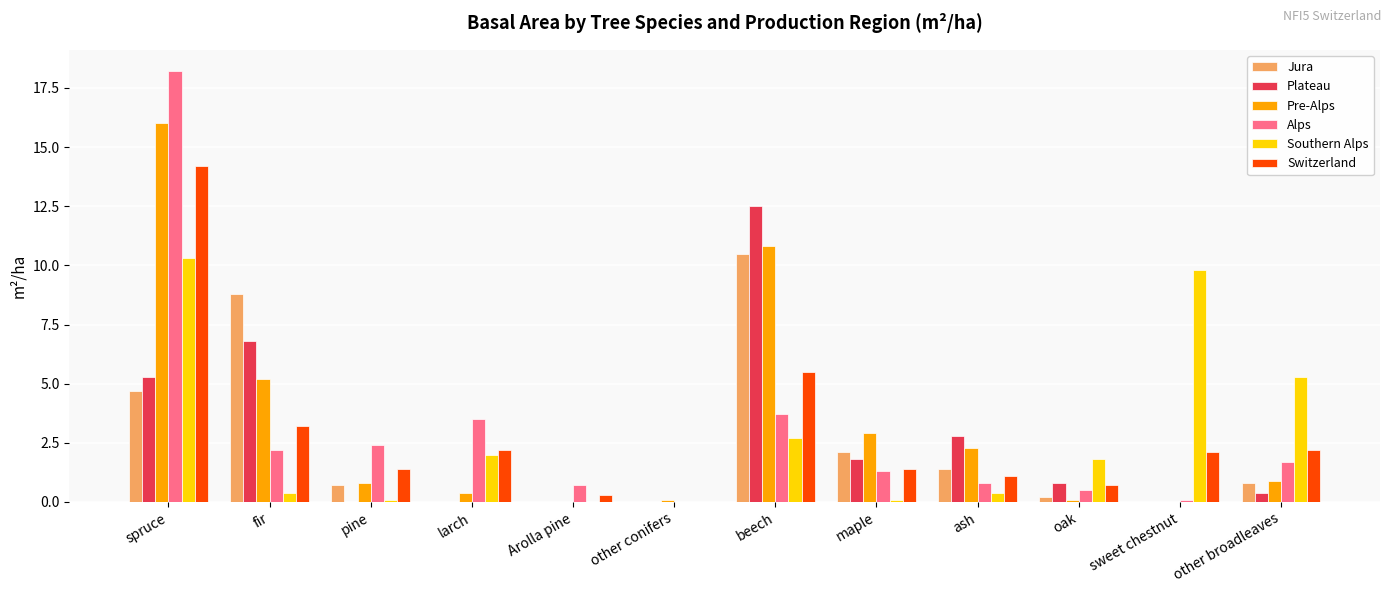

How many series are shown in this chart?

6